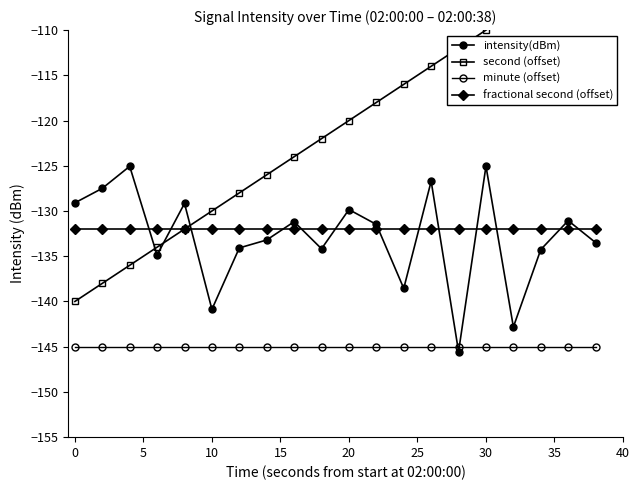

True or false: fractional second (offset) and intensity(dBm) intersect in this chart.

True